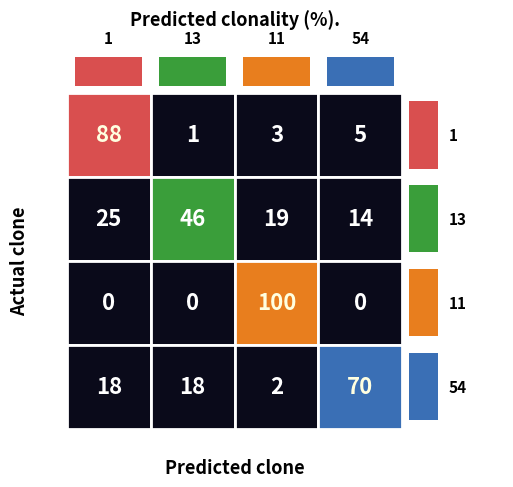

Reading left to right, what are all the values shown in this chart?

3670144_3866755: 0=88	1=1	2=3	3=5
3670176_3866787: 0=25	1=46	2=19	3=14
3670144_3866755_b: 0=0	1=0	2=100	3=0
3670176_3866787_b: 0=18	1=18	2=2	3=70